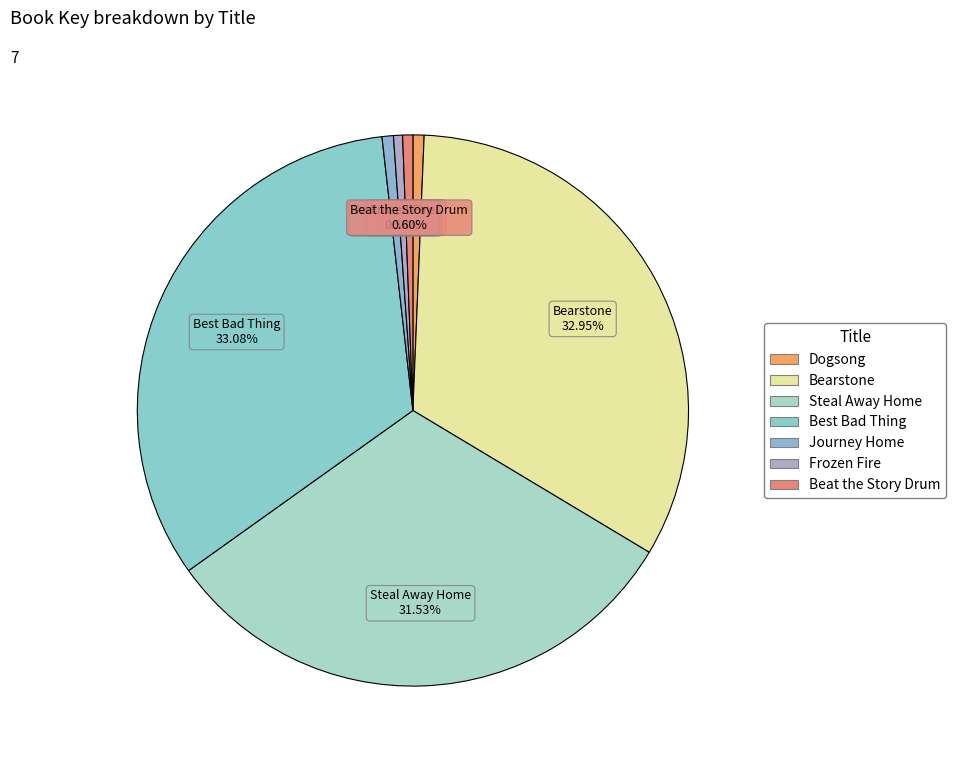

The Frozen Fire slice represents 11% of the pie. True or false?

False